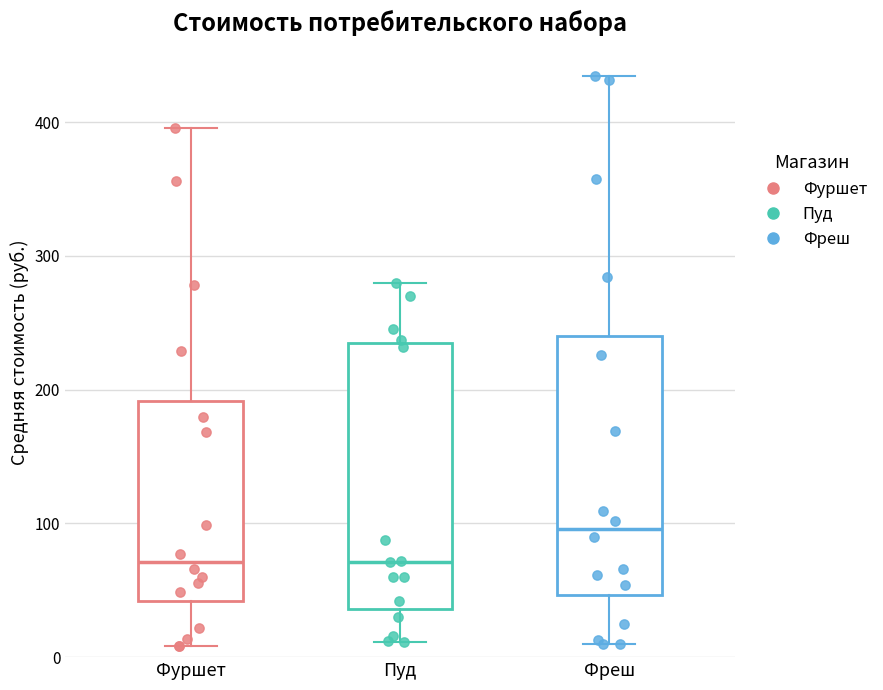

Reading left to right, read every box against the y-axis: the position of its median line, the range the box covers, and the ends of its whiskers. The values are not printed on the chart, so give them approximately, as read against the axis.

Фуршет: median 70, box 40 to 190, whiskers 10 to 400
Пуд: median 70, box 40 to 230, whiskers 10 to 280
Фреш: median 100, box 50 to 240, whiskers 10 to 430